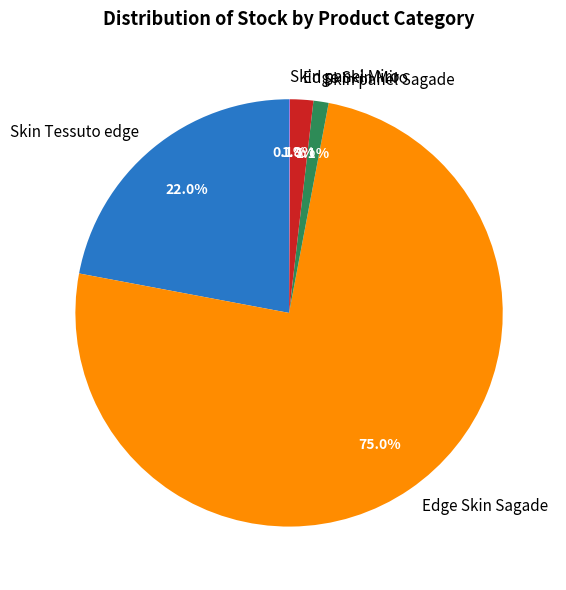

Between Edge Skin Sagade and Skin panel Sagade, which is larger?

Edge Skin Sagade